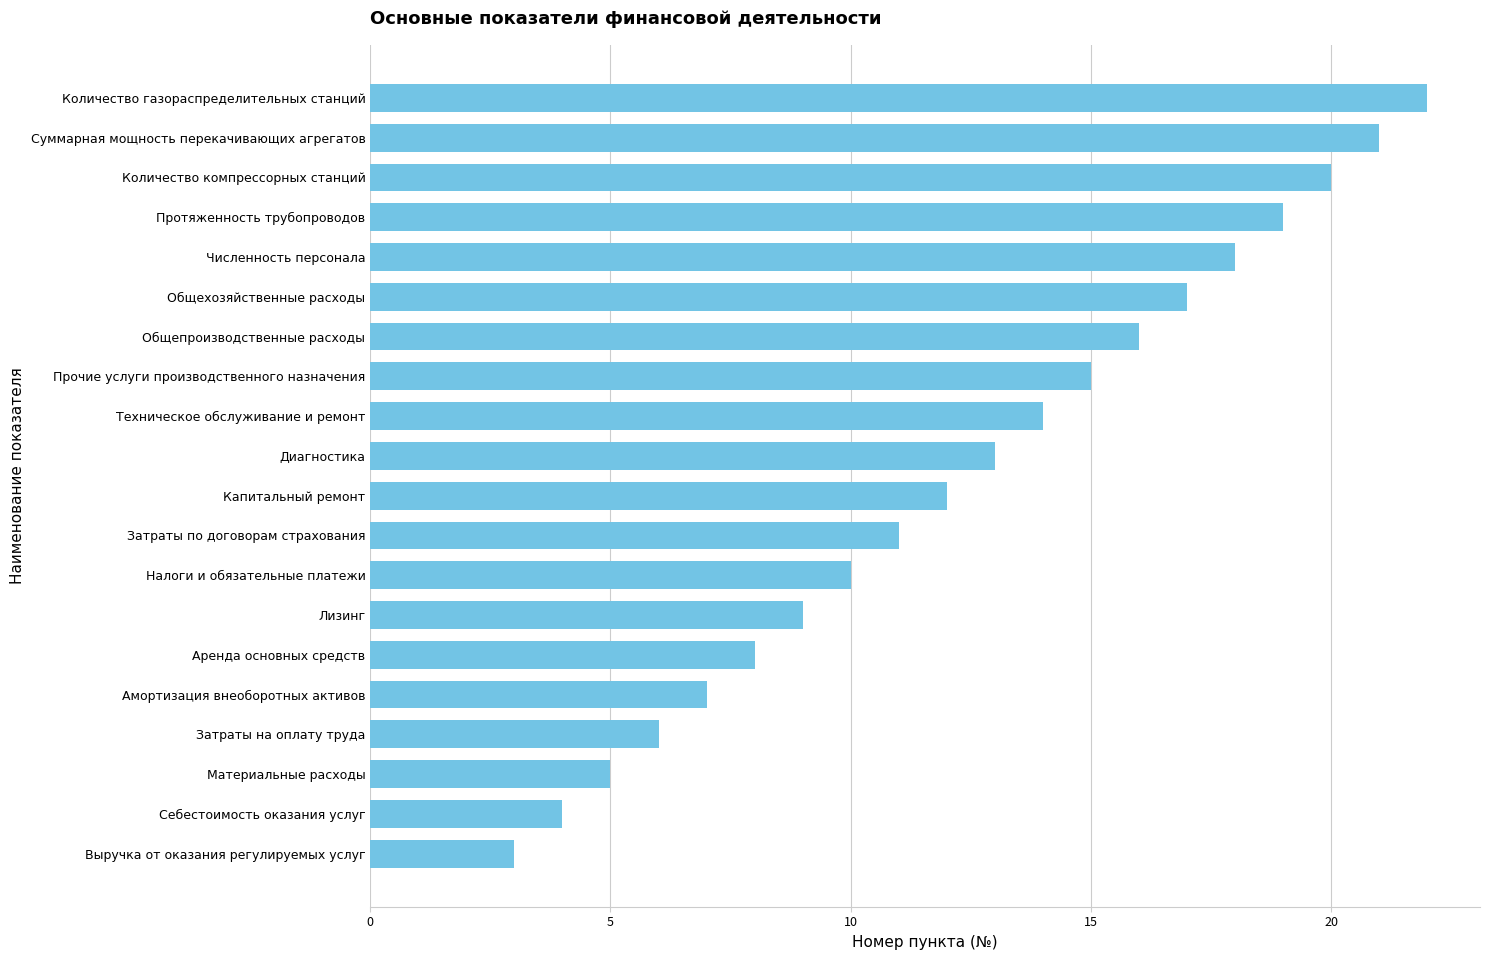

The value at Материальные расходы is 1. True or false?

False